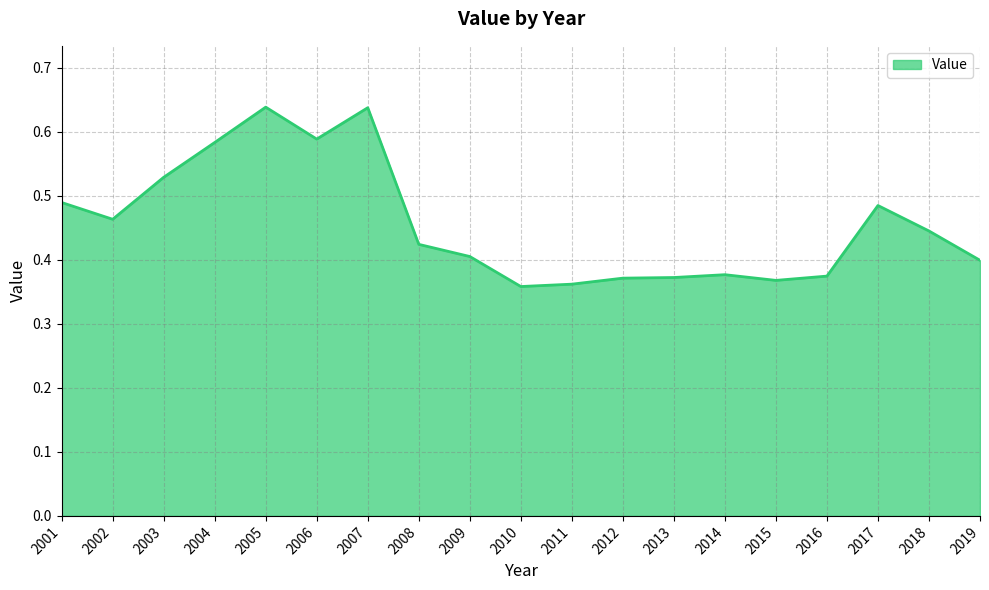

What is the change in value from 2013 to 2017?

+0.1